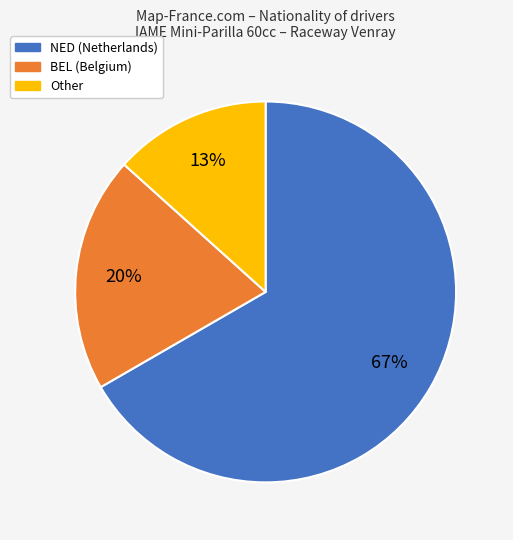

Approximately how many times larger is the value at Other compared to NED?

0.2